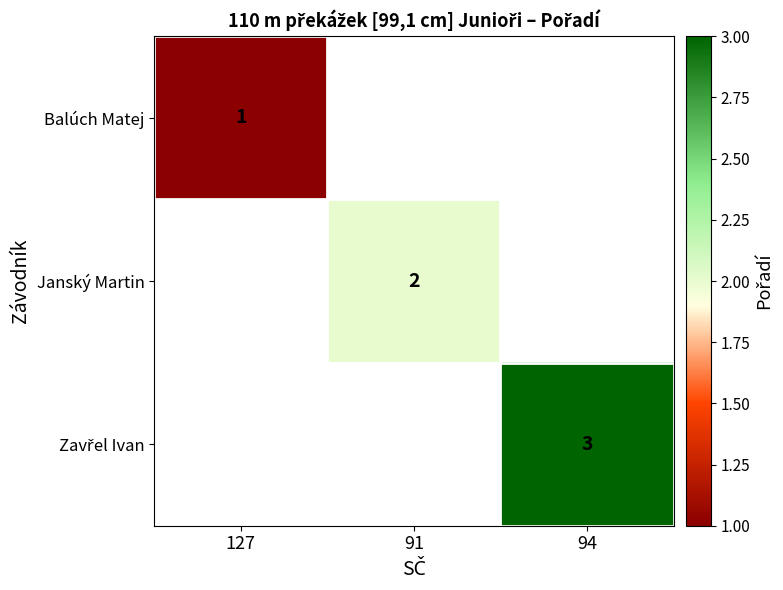

The Balúch Matej series shows 1 at 127. True or false?

True